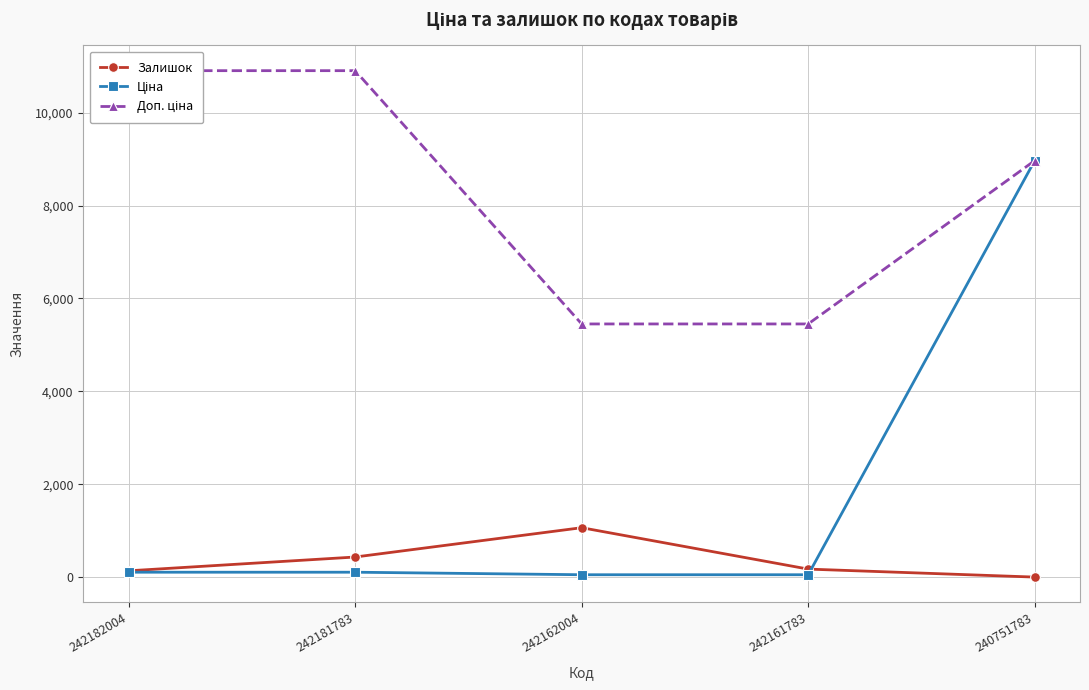

What is the difference between the Ціна values at 242181783 and 242161783?

54.5